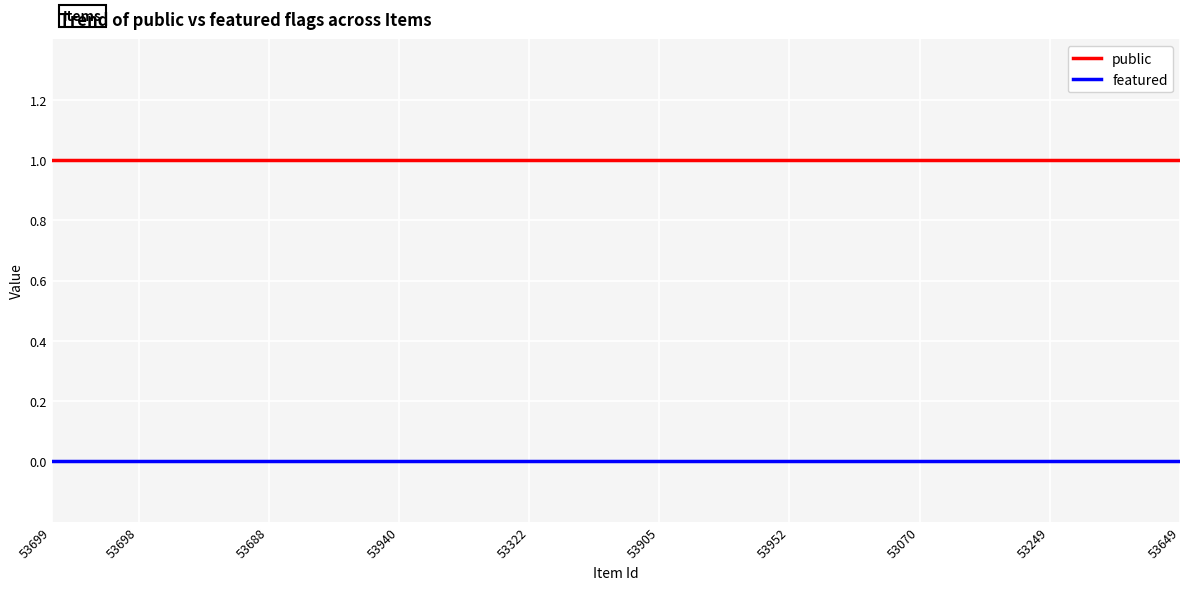

List the series in order of their overall mean, lowest first.

featured, public